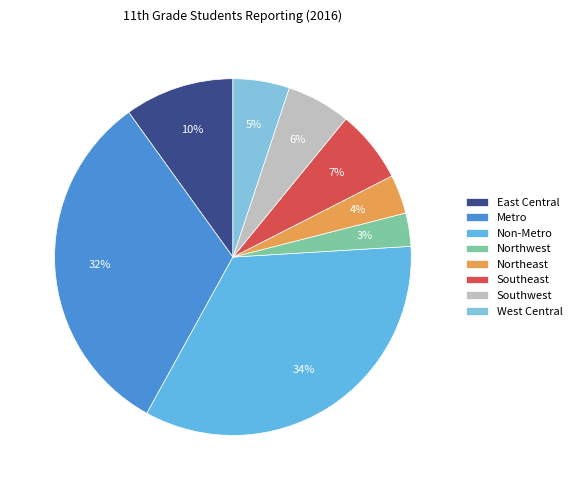

To the nearest percent, what portion does Metro represent?

32%